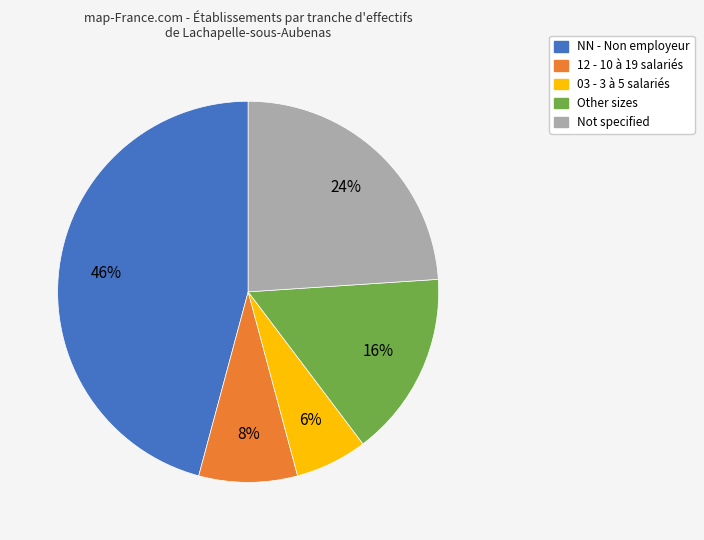

Is there any slice that represents more than half of the pie?

No